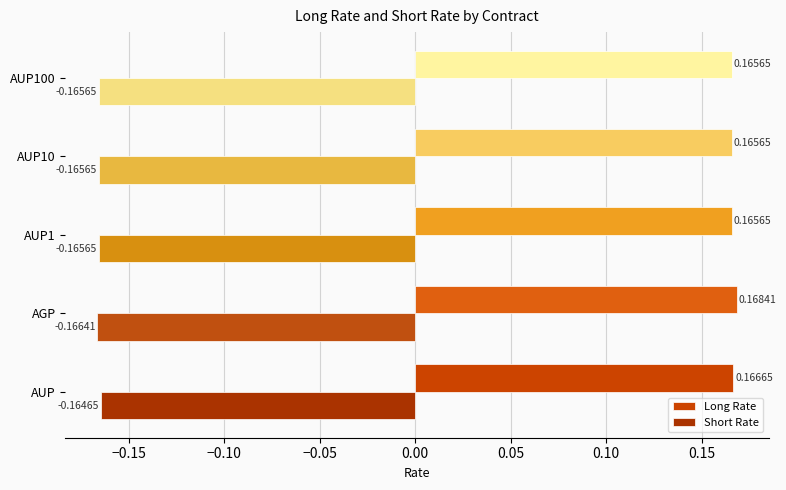

What is the average value of the Short Rate series?

-0.2